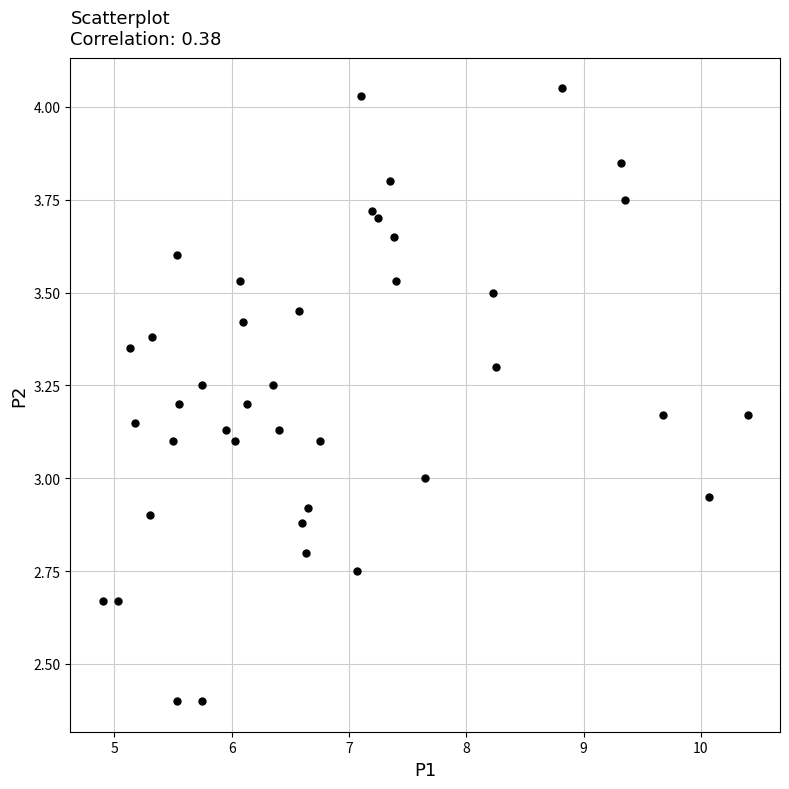

What is the range of X values (max minus min)?

5.5